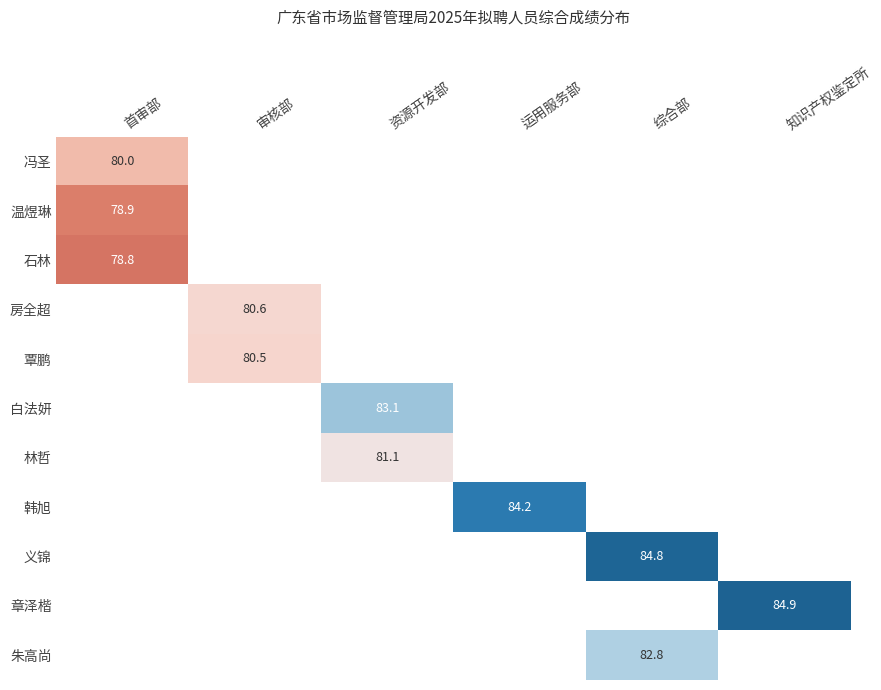

The 冯圣 series shows 109.6 at 首审部. True or false?

False